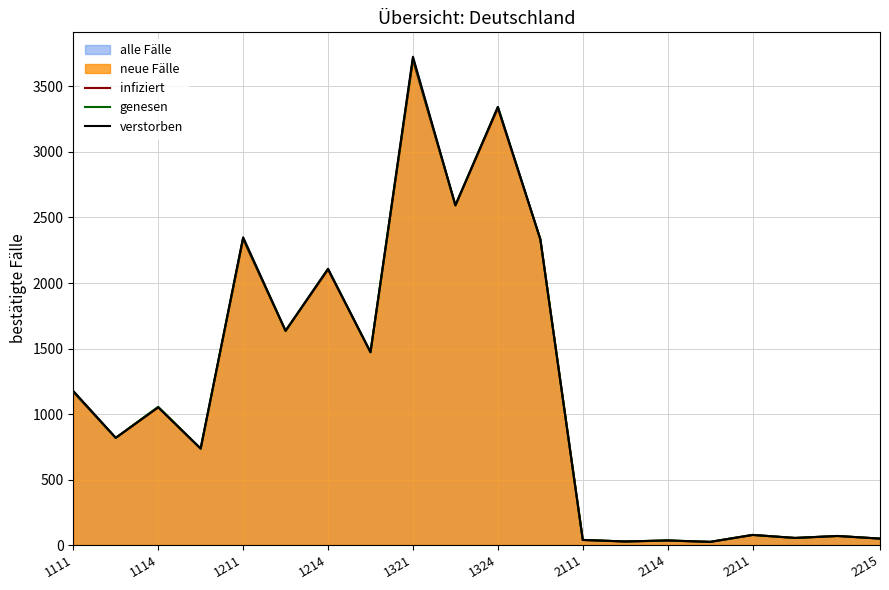

What is the smallest value displayed?

24